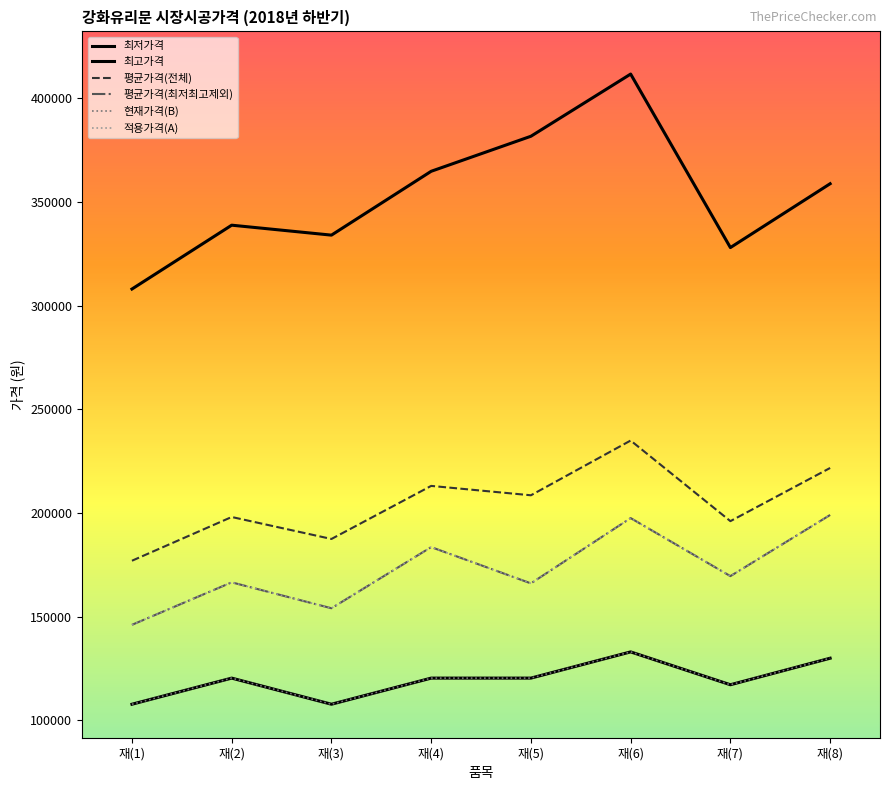

At which category is the sum across all series the highest?

재(6)